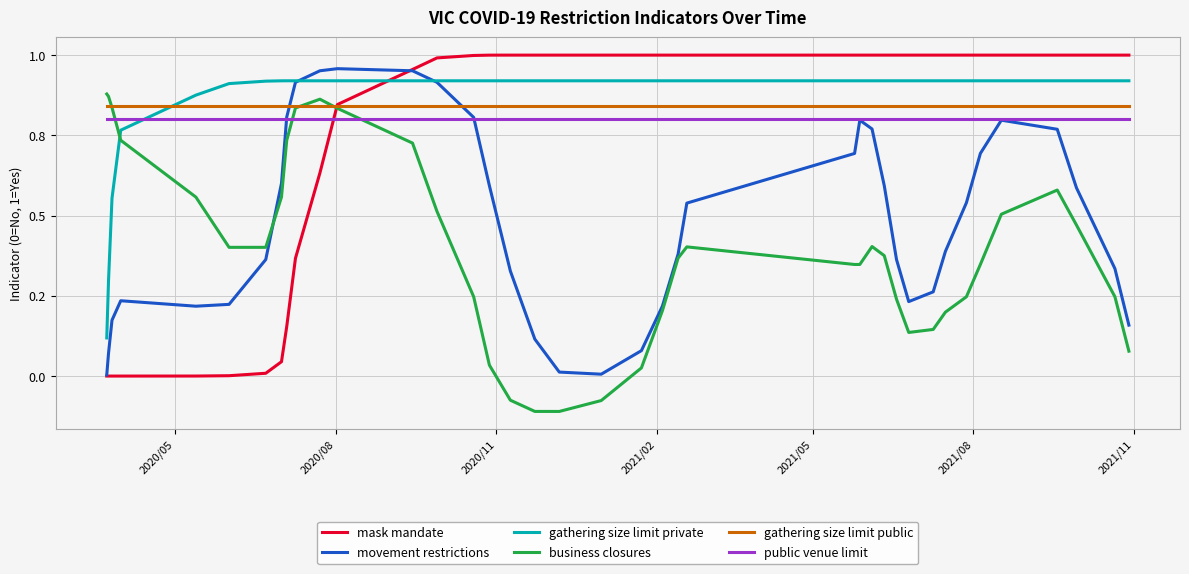

At how many categories does at least one series exceed 0?

39